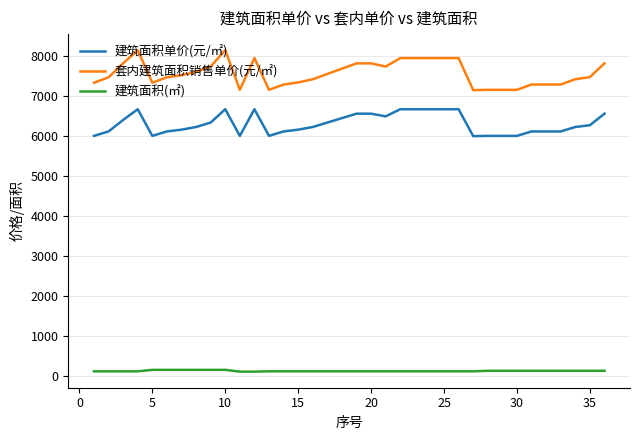

Rank the series by their average value, from lowest to highest.

建筑面积(㎡), 建筑面积单价(元/㎡), 套内建筑面积销售单价(元/㎡)